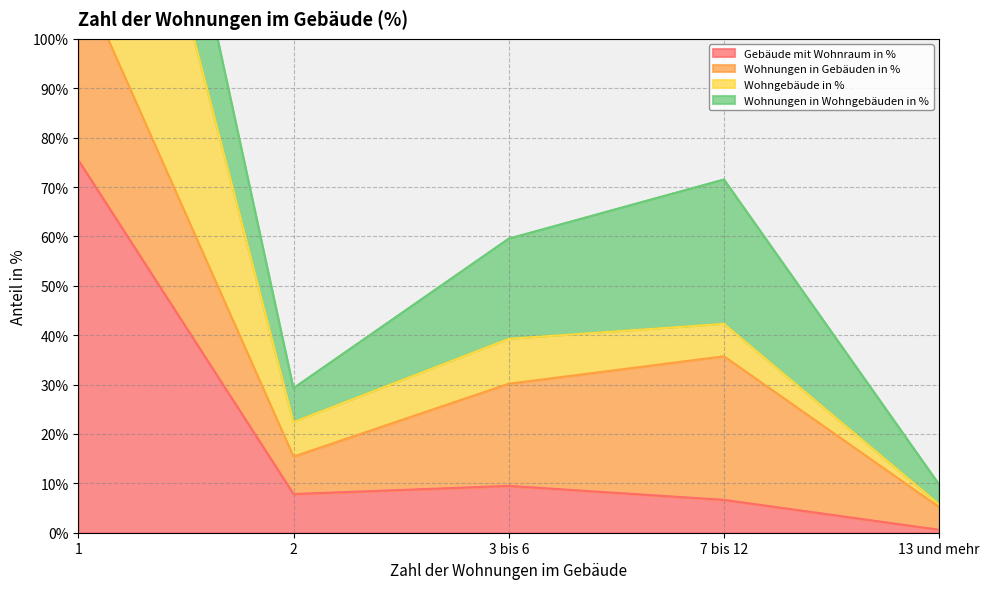

How many interior local valleys does the Gebäude mit Wohnraum in % series have?

1